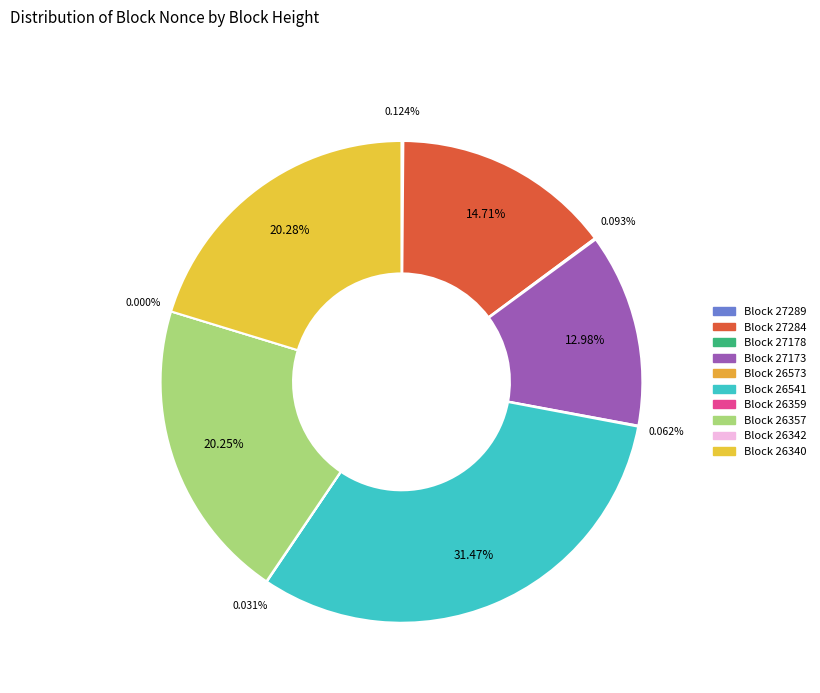

To the nearest percent, what is the difference between the 26357 and 27289 slice percentages?

20%